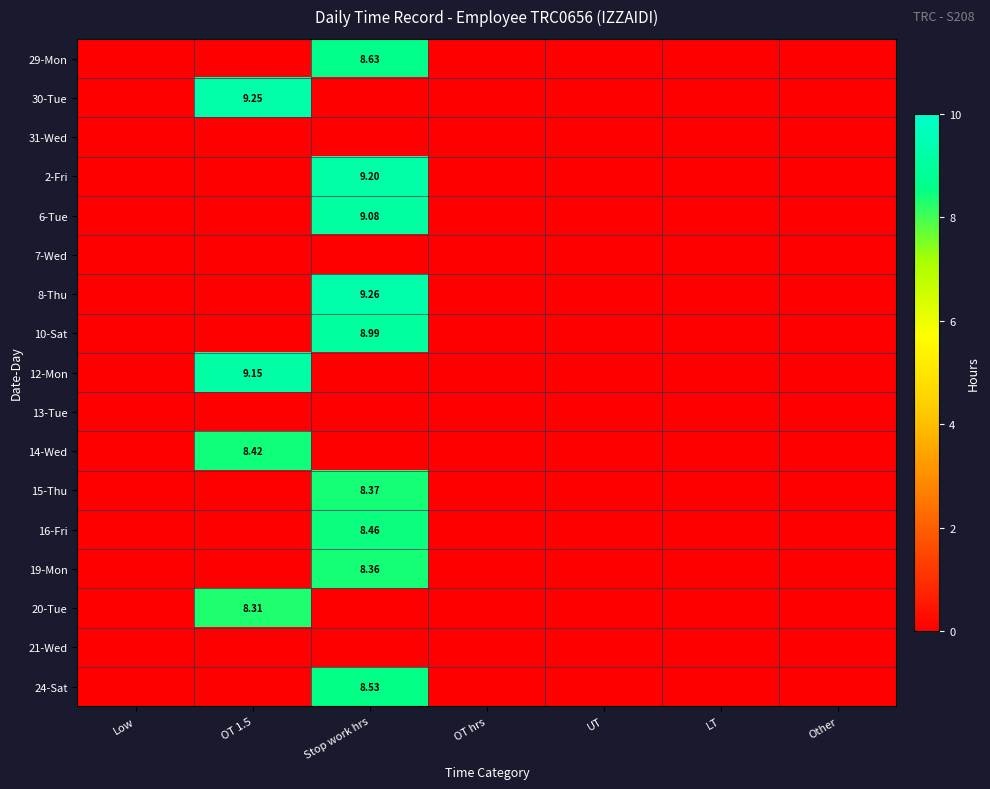

At Other, list the series in order from smallest to largest.

29-Mon, 30-Tue, 31-Wed, 2-Fri, 6-Tue, 7-Wed, 8-Thu, 10-Sat, 12-Mon, 13-Tue, 14-Wed, 15-Thu, 16-Fri, 19-Mon, 20-Tue, 21-Wed, 24-Sat